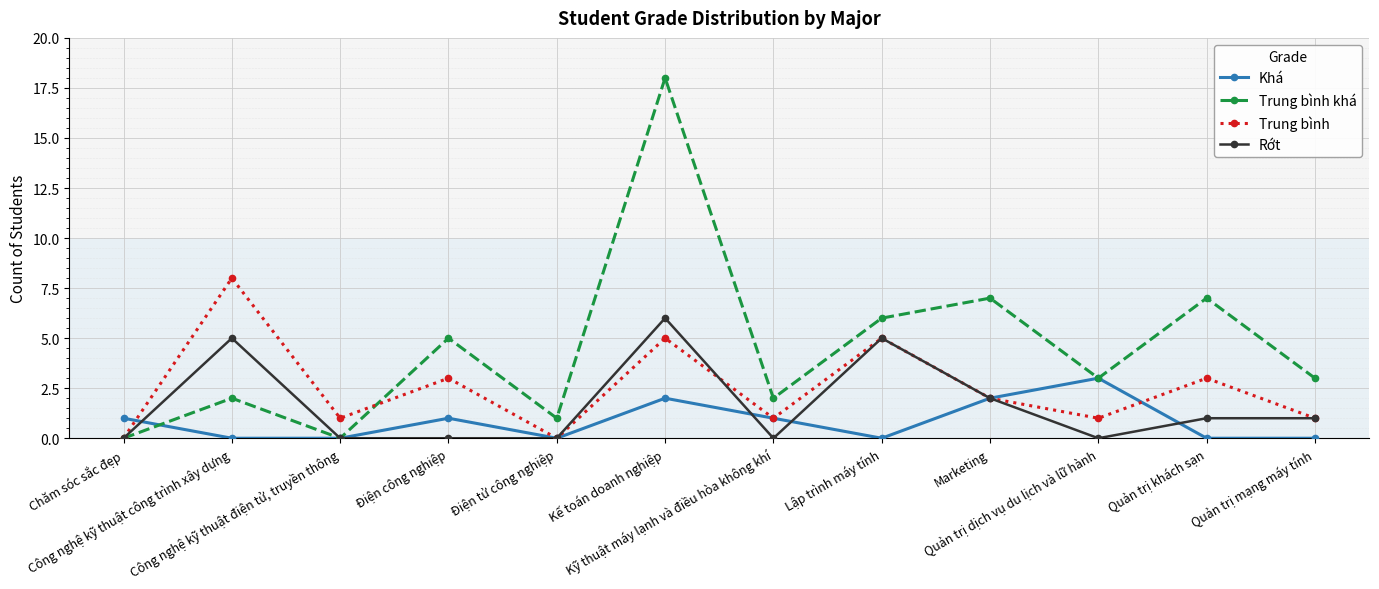

Which series has the widest spread of values?

Trung bình khá